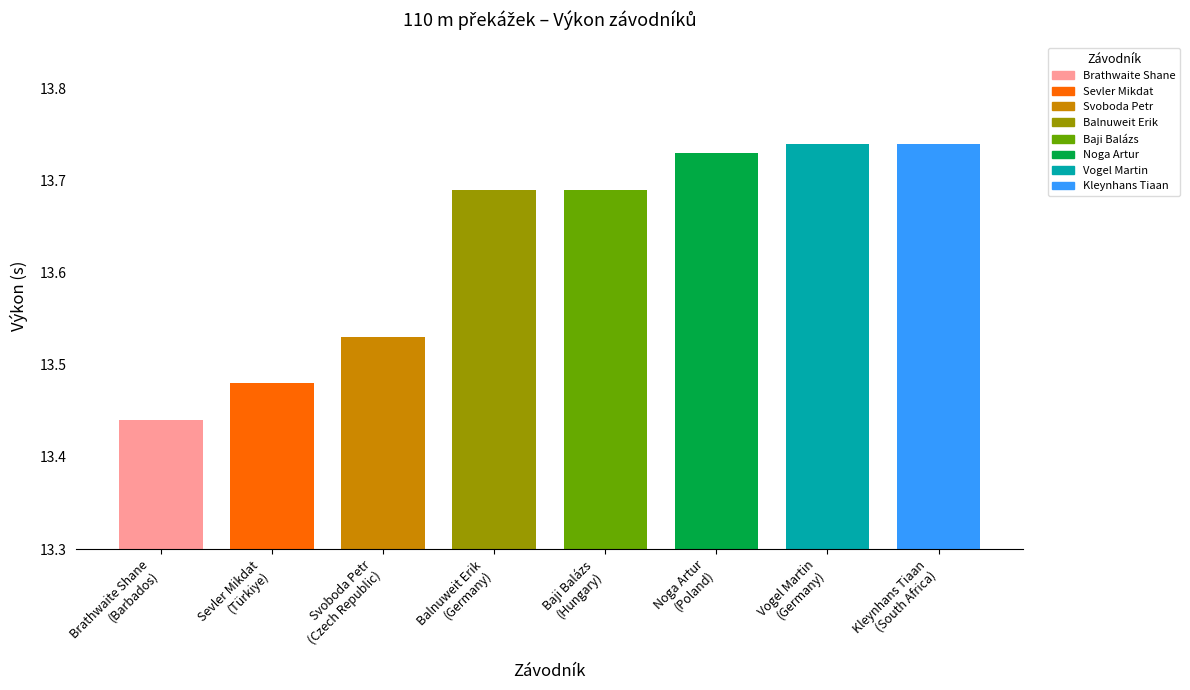

What is the sum of all values?

109.0